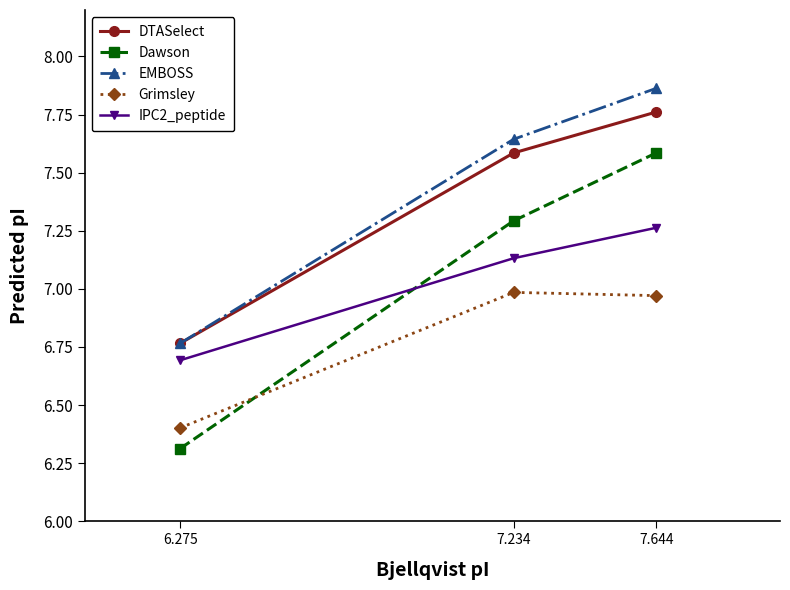

What are all the series names shown in the legend?

DTASelect, Dawson, EMBOSS, Grimsley, IPC2_peptide